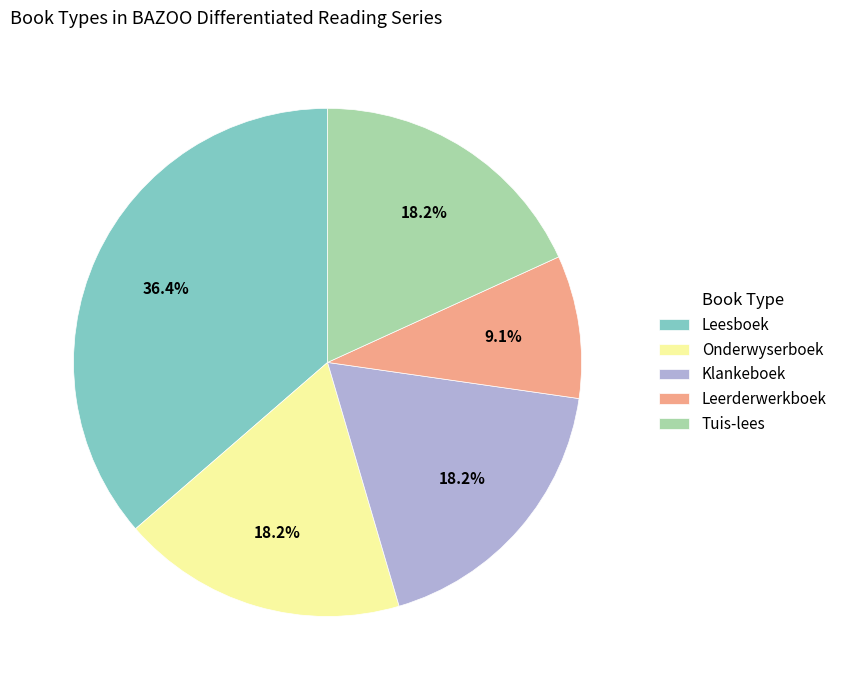

Combined, do Leerderwerkboek and Tuis-lees account for over 50%?

No